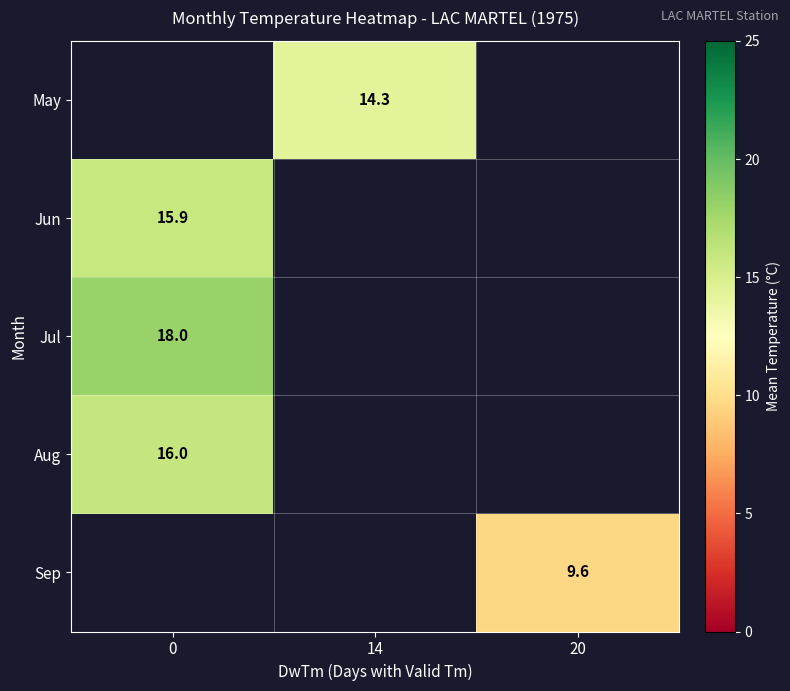

True or false: Sep has a value of 9.6 at 20.

True